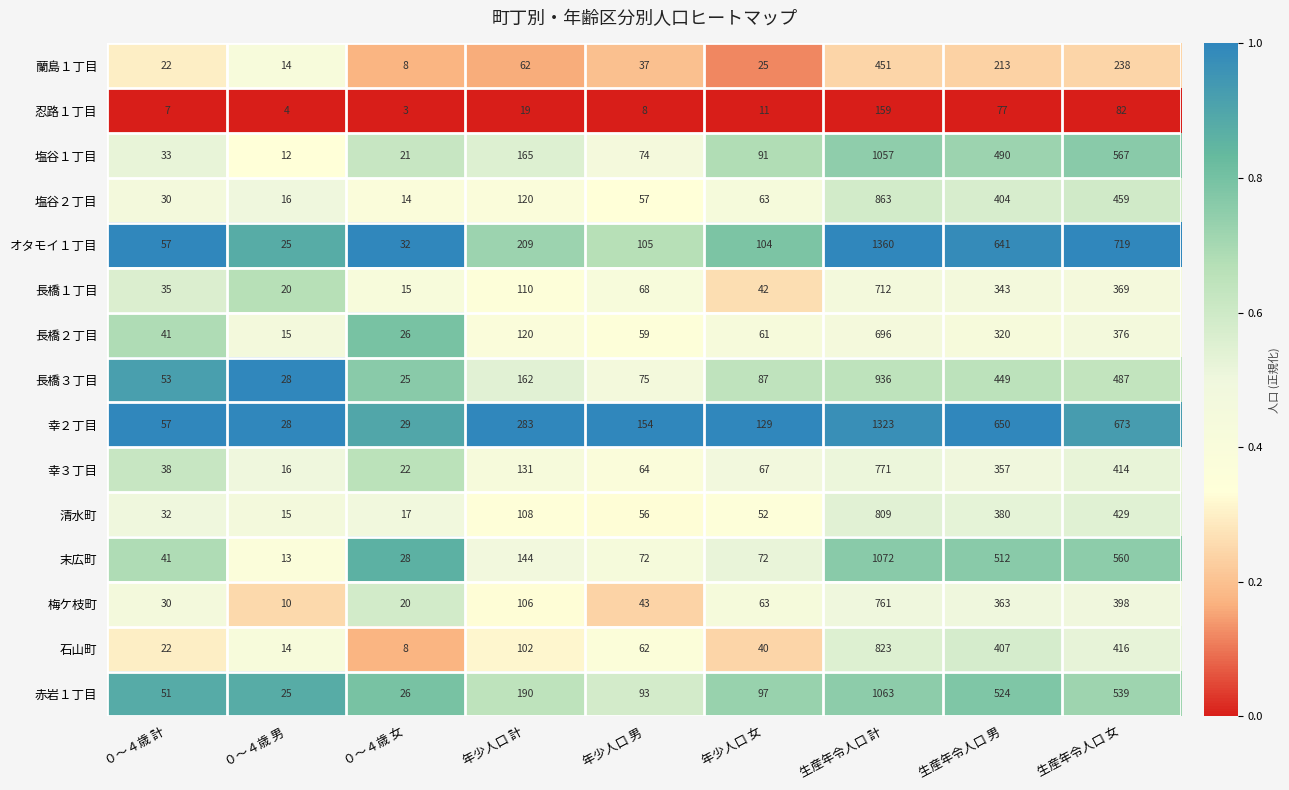

Between ０～４歳 男 and 生産年令人口 男, which series saw the biggest shift?

幸２丁目